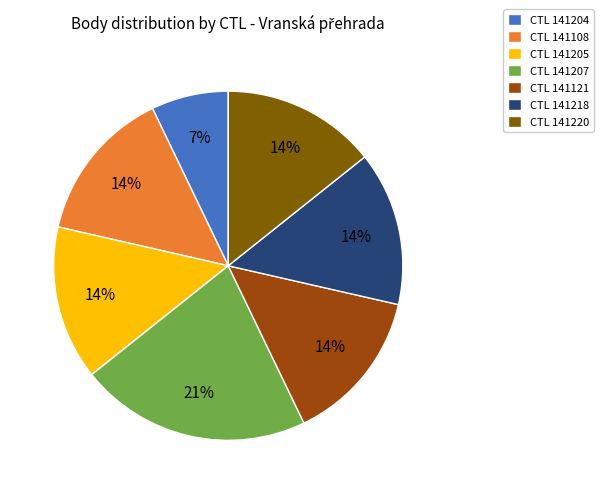

Does any single category account for the majority?

No